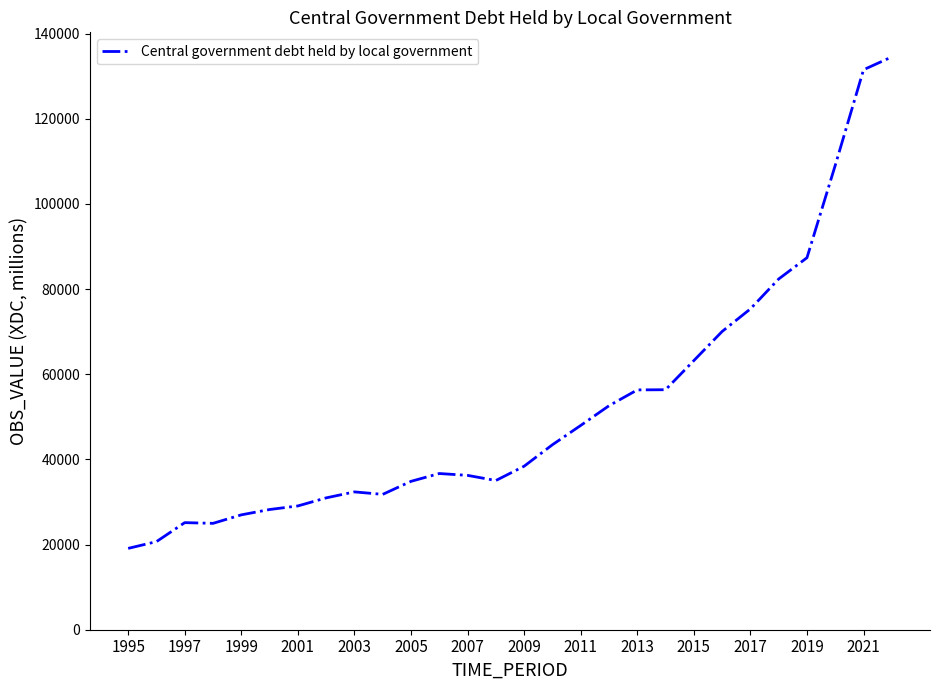

What is the difference between the maximum and minimum values?

115419.6